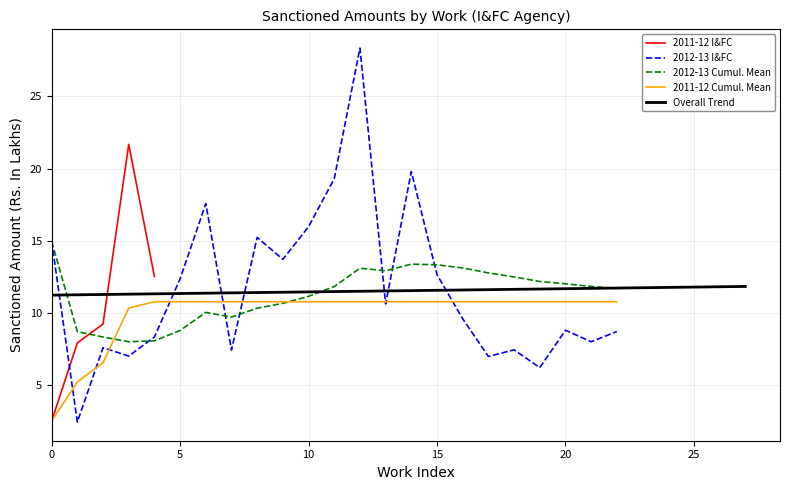

What is the maximum value for 2012-13 Cumul. Mean?

15.0